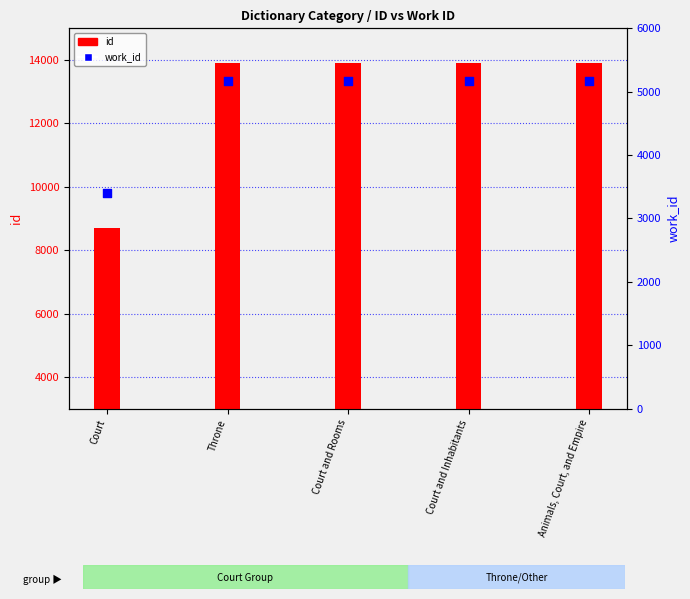

Is the value of work_id at Throne greater than the value of id at Animals, Court, and Empire?

No